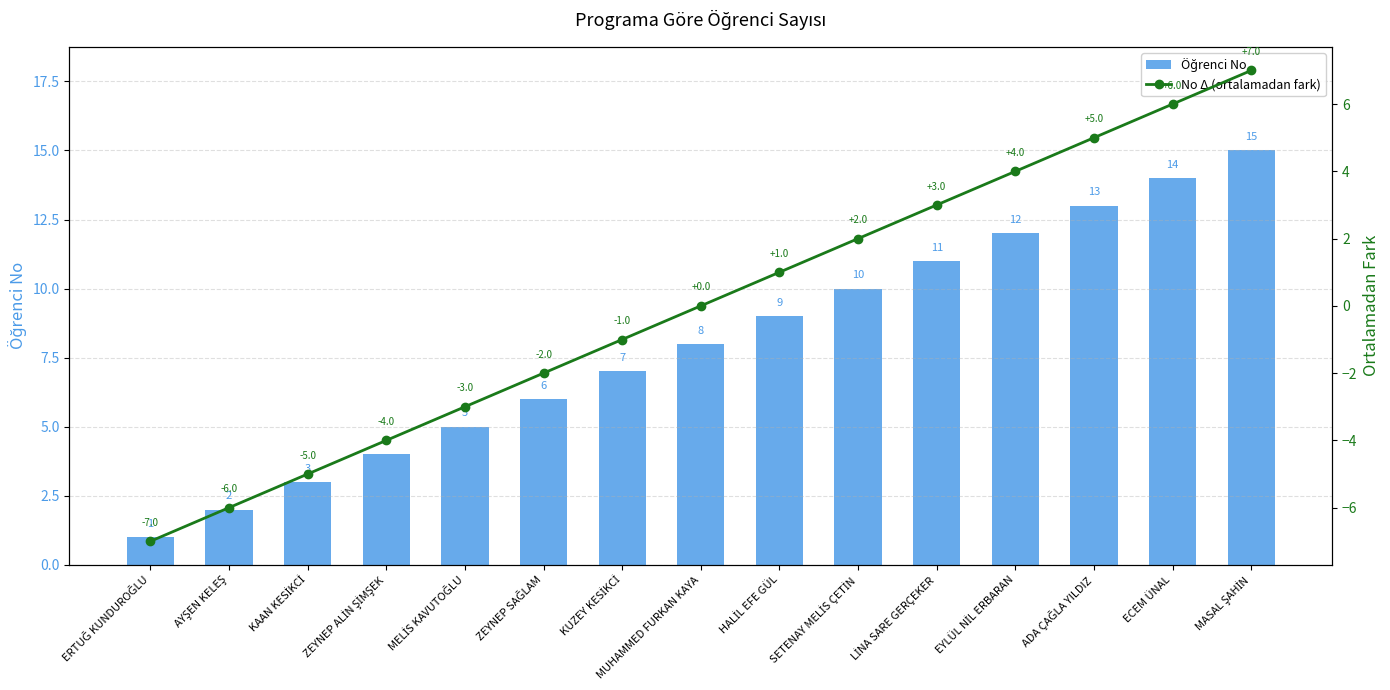

What is the label of the 11th bar from the right?

MELİS KAVUTOĞLU